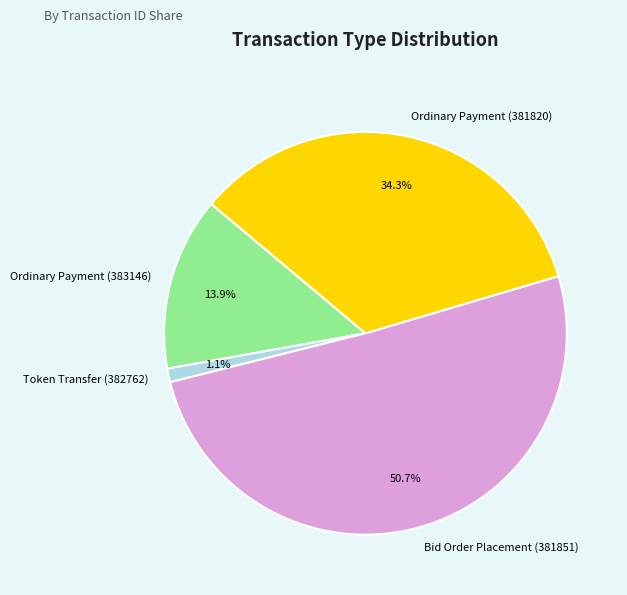

How many segments does this pie chart have?

4